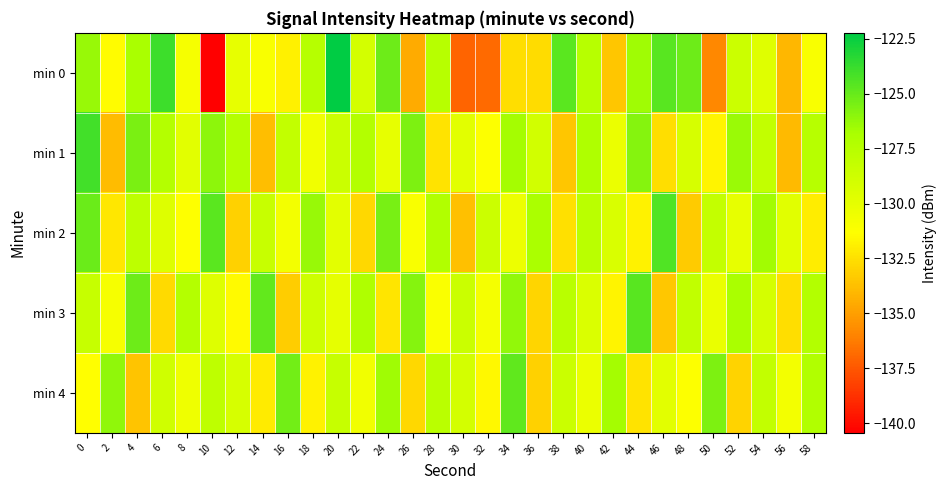

Reading right to left, extract all data points from this chart.

min 0: 58=-131.0	56=-134.1	54=-129.7	52=-128.6	50=-135.9	48=-125.2	46=-124.6	44=-126.6	42=-133.5	40=-127.5	38=-124.7	36=-132.6	34=-132.5	32=-136.8	30=-137.0	28=-127.5	26=-134.5	24=-125.2	22=-129.0	20=-122.2	18=-127.5	16=-131.8	14=-131.0	12=-130.1	10=-140.4	8=-130.8	6=-123.9	4=-126.8	2=-131.5	0=-126.3
min 1: 58=-127.5	56=-133.9	54=-128.1	52=-126.4	50=-131.7	48=-129.2	46=-132.6	44=-125.8	42=-130.3	40=-127.1	38=-133.5	36=-128.9	34=-126.7	32=-131.2	30=-129.8	28=-132.4	26=-125.6	24=-130.1	22=-127.3	20=-128.5	18=-130.6	16=-128.1	14=-133.8	12=-127.4	10=-126.0	8=-129.8	6=-127.4	4=-125.5	2=-133.9	0=-124.1
min 2: 58=-132.0	56=-129.7	54=-126.6	52=-130.1	50=-128.2	48=-133.3	46=-124.4	44=-131.8	42=-129.3	40=-127.7	38=-132.5	36=-126.9	34=-130.4	32=-128.6	30=-133.7	28=-127.2	26=-131.0	24=-125.5	22=-132.8	20=-129.9	18=-126.3	16=-130.7	14=-128.4	12=-133.1	10=-124.7	8=-131.3	6=-129.5	4=-127.8	2=-132.2	0=-125.1
min 3: 58=-127.3	56=-132.6	54=-129.1	52=-126.8	50=-130.2	48=-128.0	46=-133.4	44=-124.6	42=-131.7	40=-129.4	38=-127.6	36=-132.9	34=-126.2	32=-130.8	30=-128.5	28=-131.1	26=-125.8	24=-132.3	22=-127.1	20=-130.0	18=-128.7	16=-133.2	14=-124.9	12=-131.5	10=-129.6	8=-127.4	6=-132.7	4=-125.2	2=-130.9	0=-128.3
min 4: 58=-127.2	56=-130.7	54=-128.1	52=-133.0	50=-125.6	48=-131.2	46=-129.8	44=-132.4	42=-126.7	40=-130.3	38=-128.5	36=-133.1	34=-124.8	32=-131.6	30=-129.0	28=-127.7	26=-132.8	24=-126.5	22=-130.6	20=-128.3	18=-131.8	16=-125.3	14=-132.1	12=-129.2	10=-127.9	8=-130.5	6=-128.8	4=-133.6	2=-126.1	0=-131.4